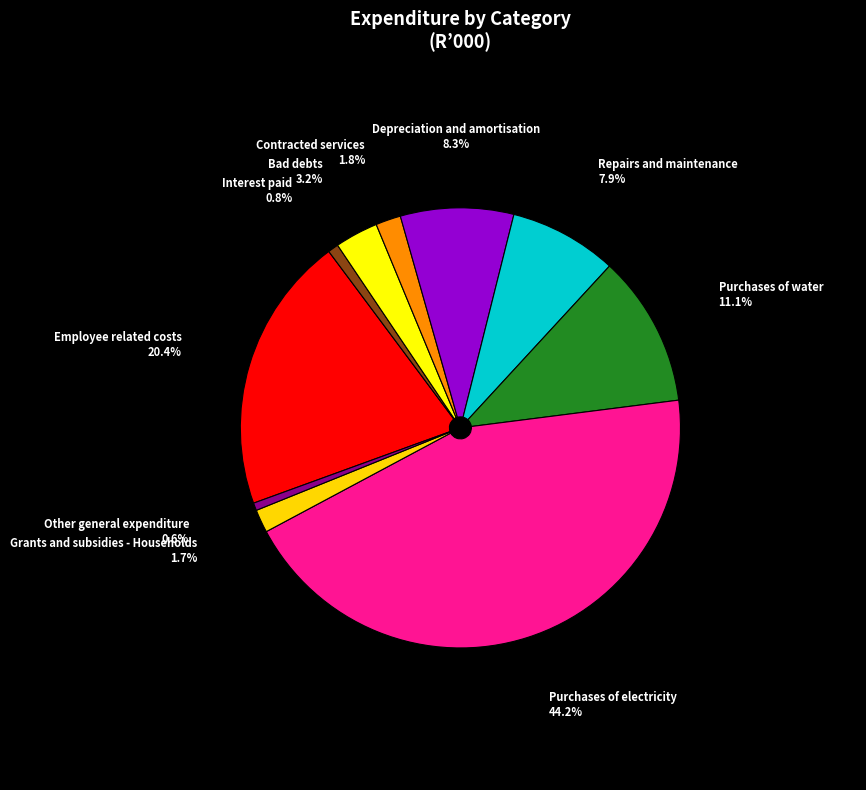

To the nearest percent, what portion does Employee related costs represent?

20%